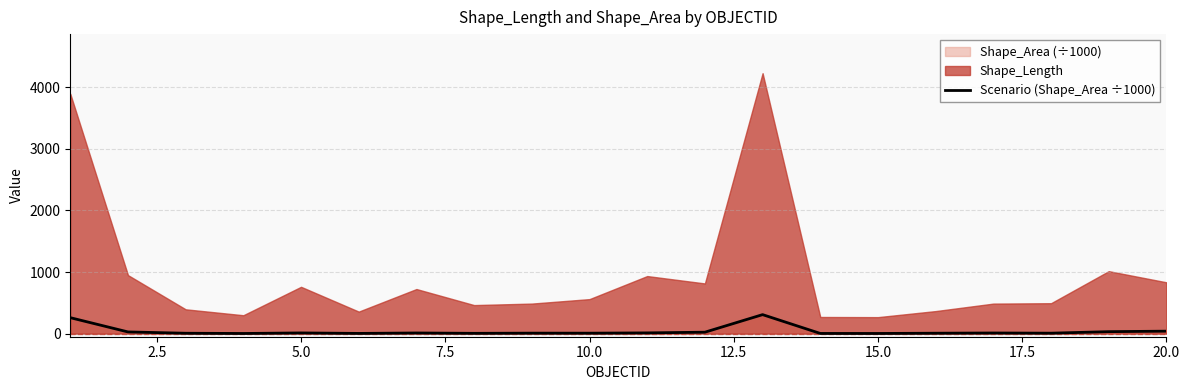

How many interior local valleys (lower than both neighbors) does the data have?

6